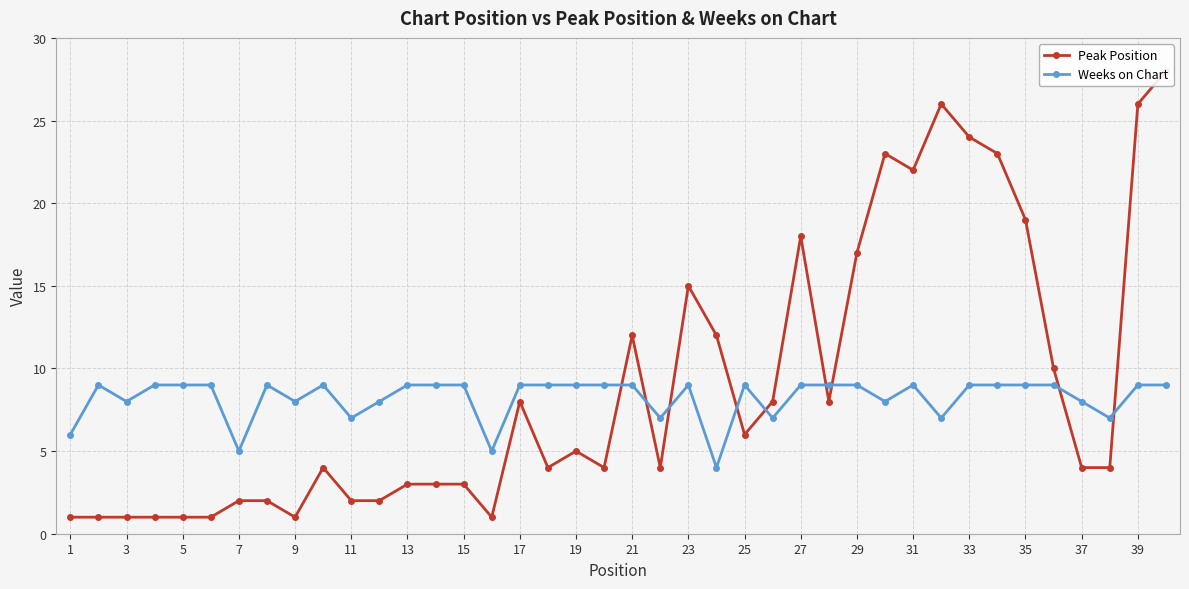

True or false: Weeks on Chart has more than 2 interior local peaks.

True